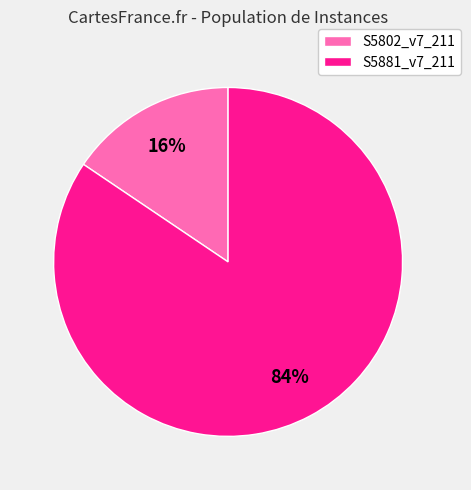

The S5802_v7_211 slice represents 16% of the pie. True or false?

True